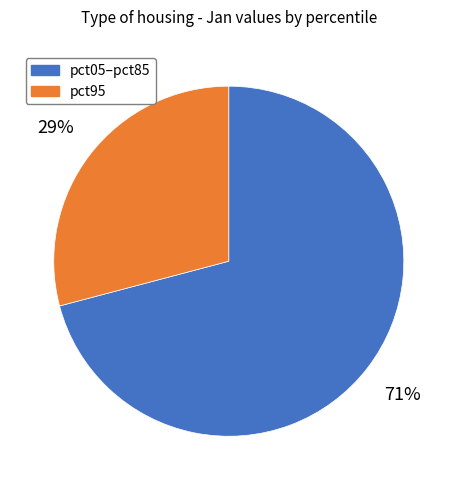

To the nearest percent, what is the average slice percentage?

50%